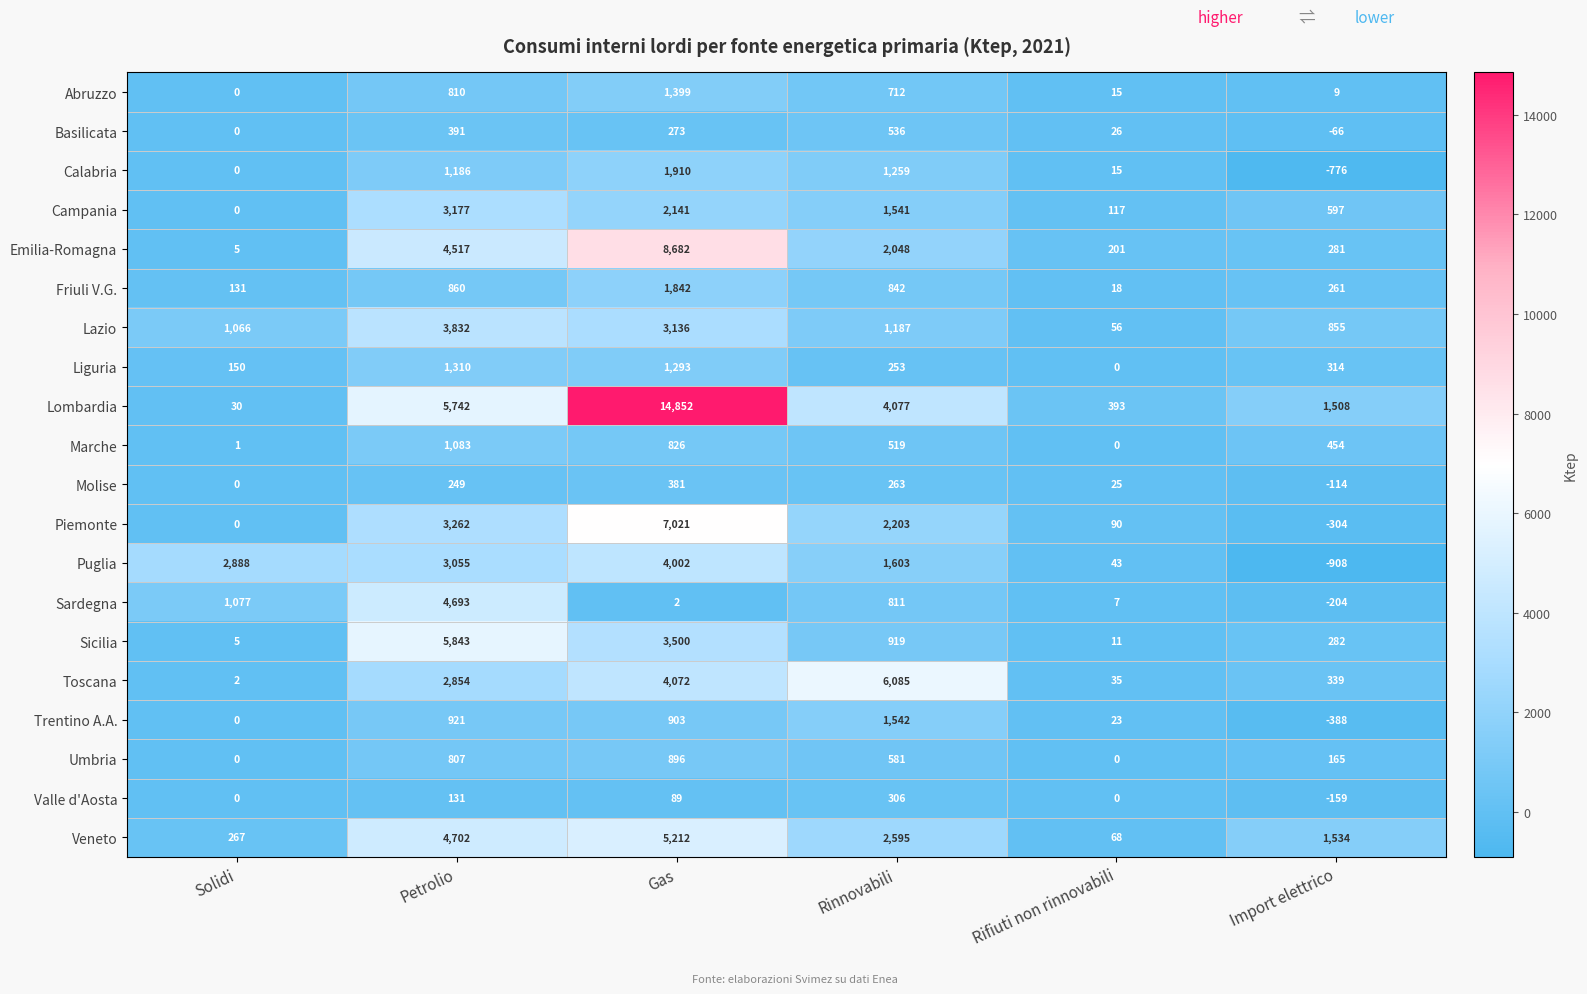

What is the difference between the maximum and minimum values in the Molise series?

495